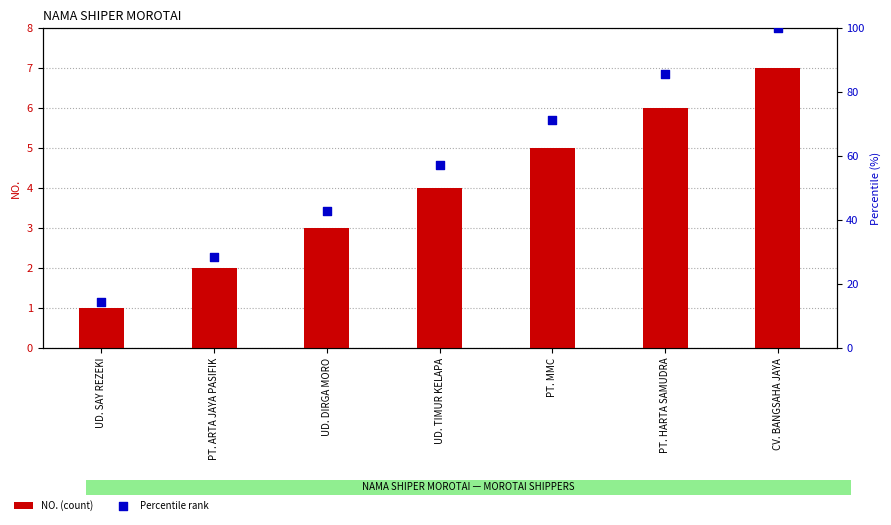

At how many categories does at least one series exceed 24?

6